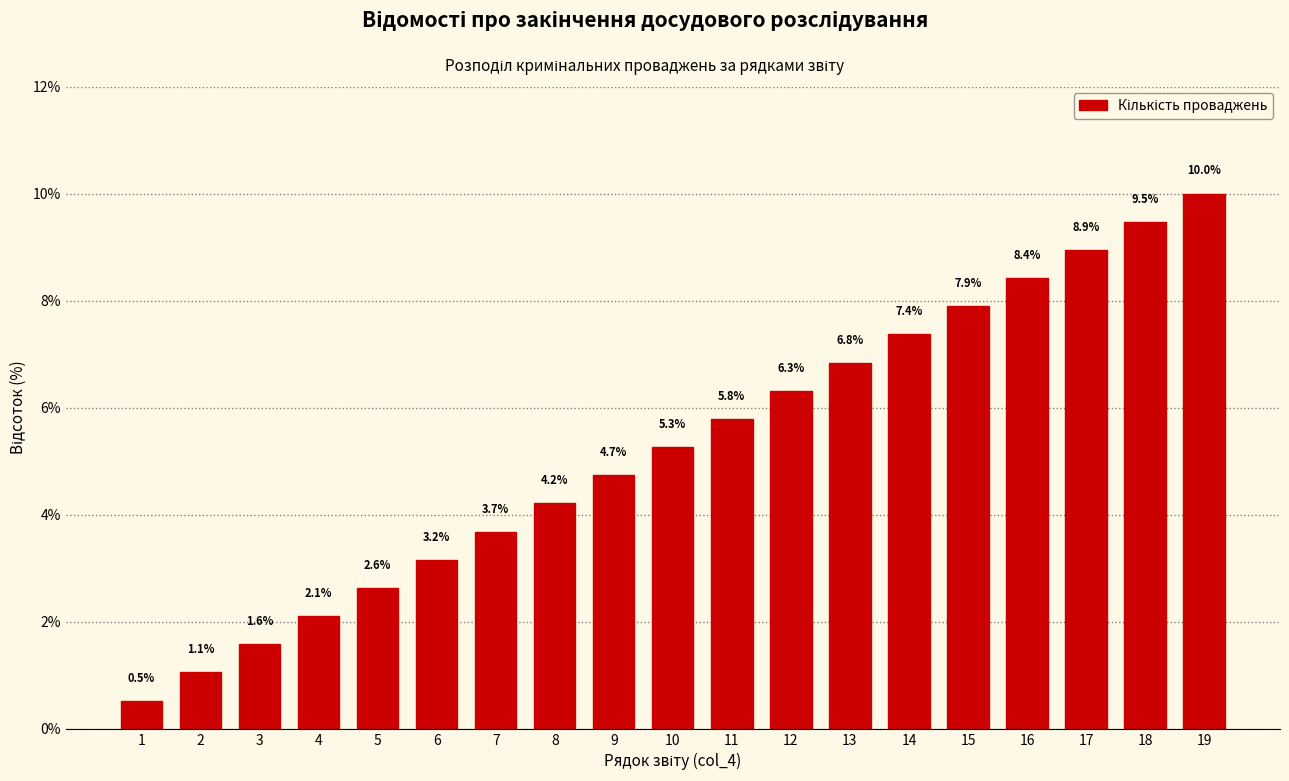

Reading right to left, list all the values displayed in this chart.

10.0	9.5	8.9	8.4	7.9	7.4	6.8	6.3	5.8	5.3	4.7	4.2	3.7	3.2	2.6	2.1	1.6	1.1	0.5